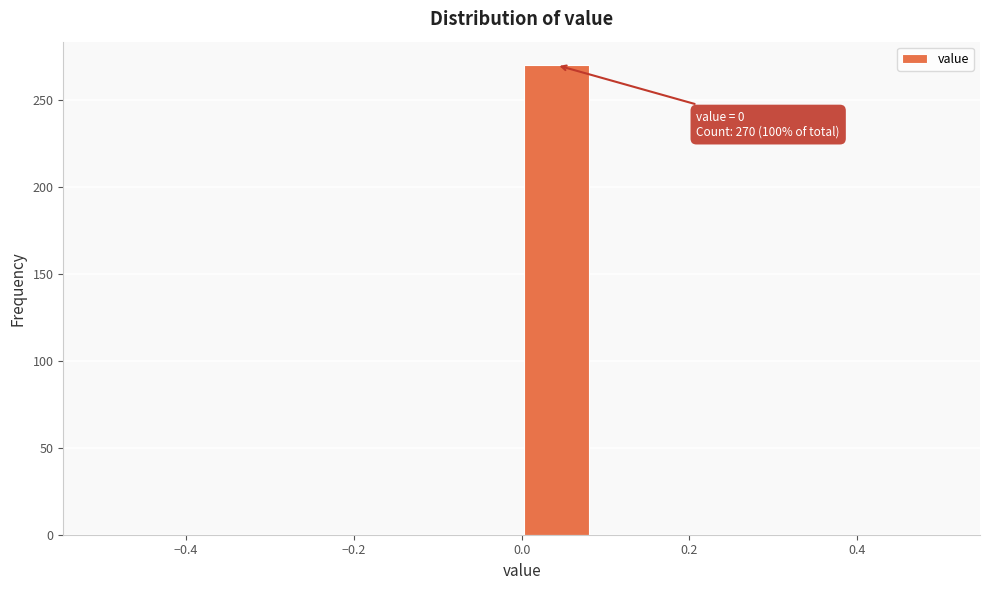

Which range on the x-axis has the tallest bar?

0.00 to 0.08